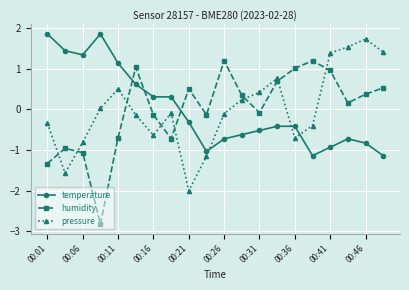

What is the minimum value for pressure?

-2.0